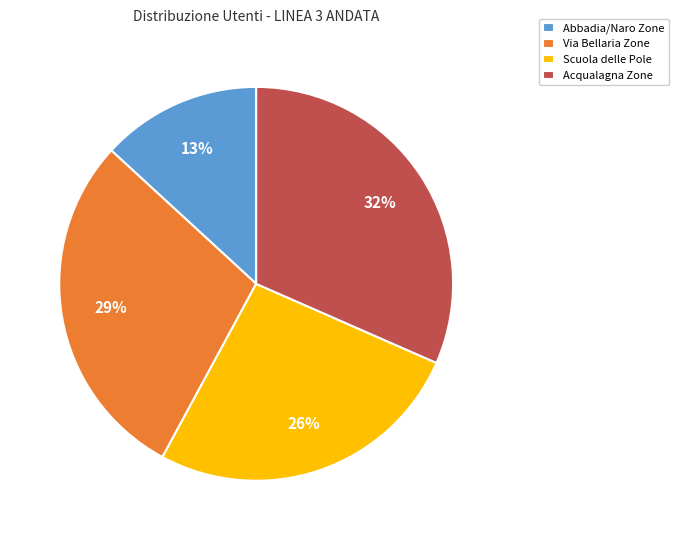

How many segments does this pie chart have?

4